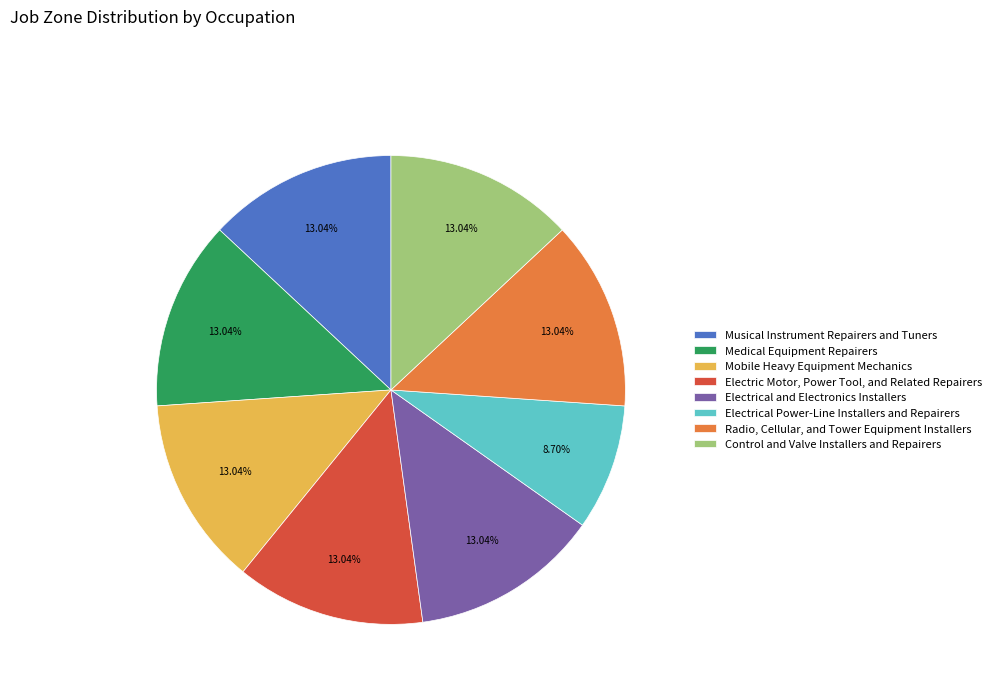

To the nearest percent, what is the combined percentage of Electrical Power-Line Installers and Repairers and Control and Valve Installers and Repairers?

22%